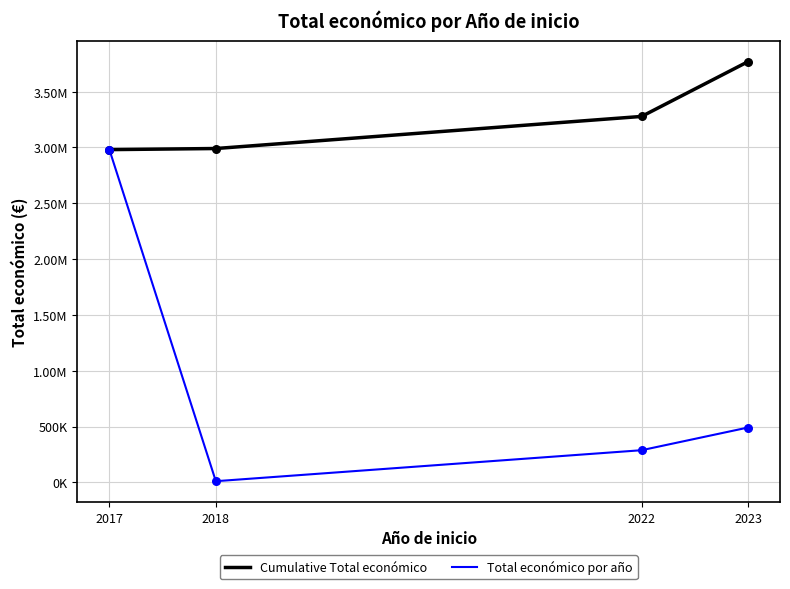

Which series has the largest total across all categories?

Cumulative Total económico